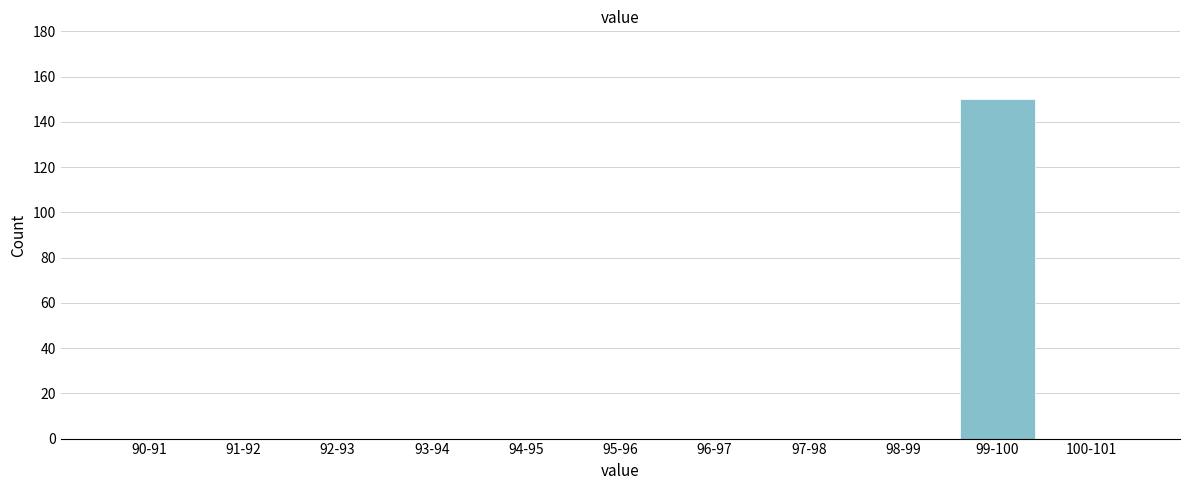

Reading right to left, transcribe all the data shown in this chart.

100-101=0	99-100=150	98-99=0	97-98=0	96-97=0	95-96=0	94-95=0	93-94=0	92-93=0	91-92=0	90-91=0